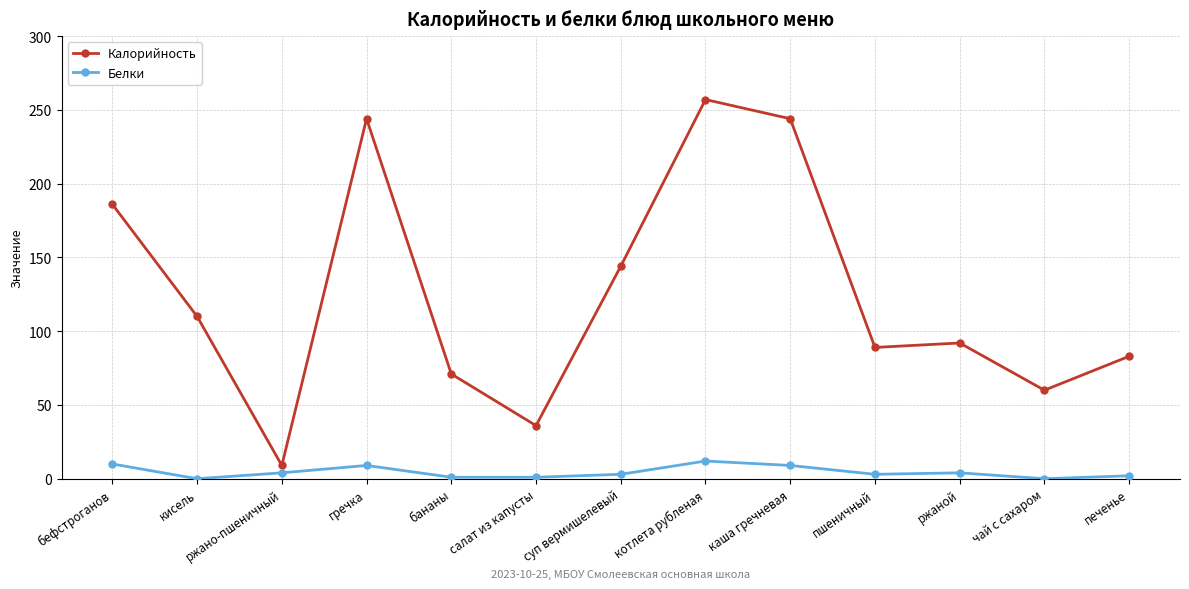

Which series has the widest spread of values?

Калорийность